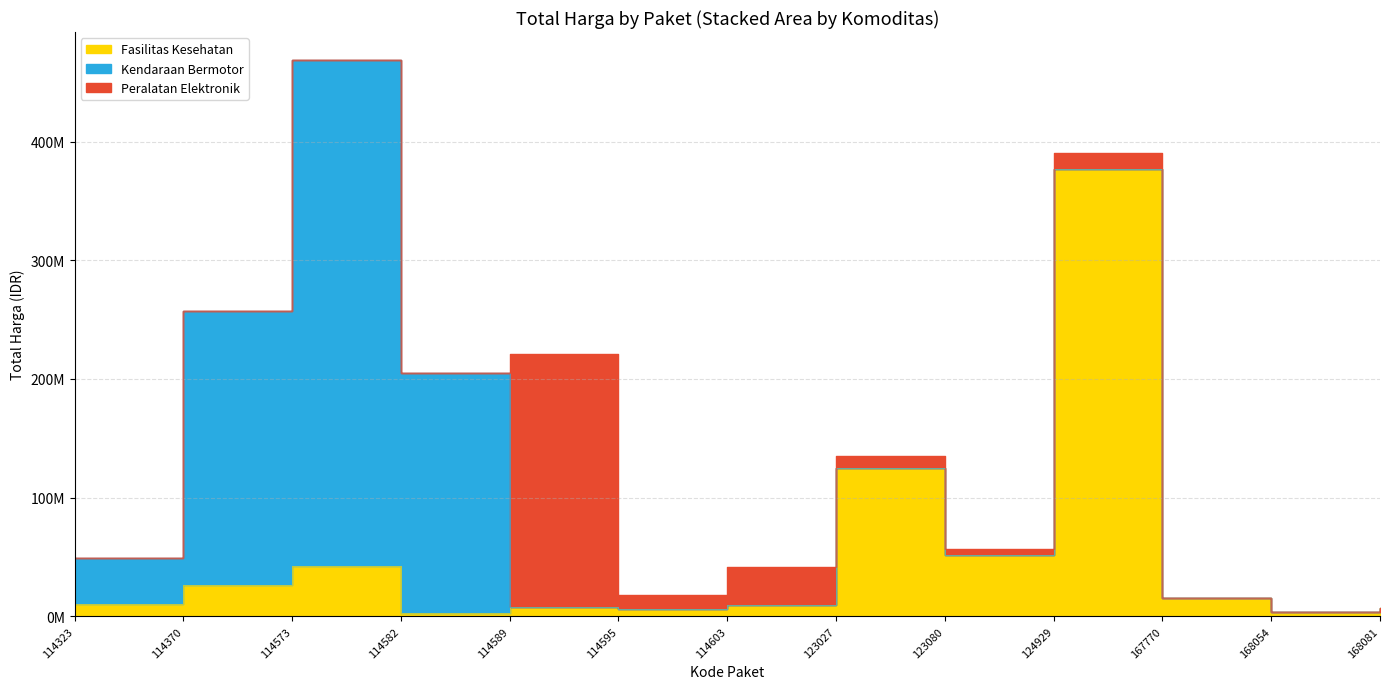

Which series has the largest total across all categories?

Kendaraan Bermotor